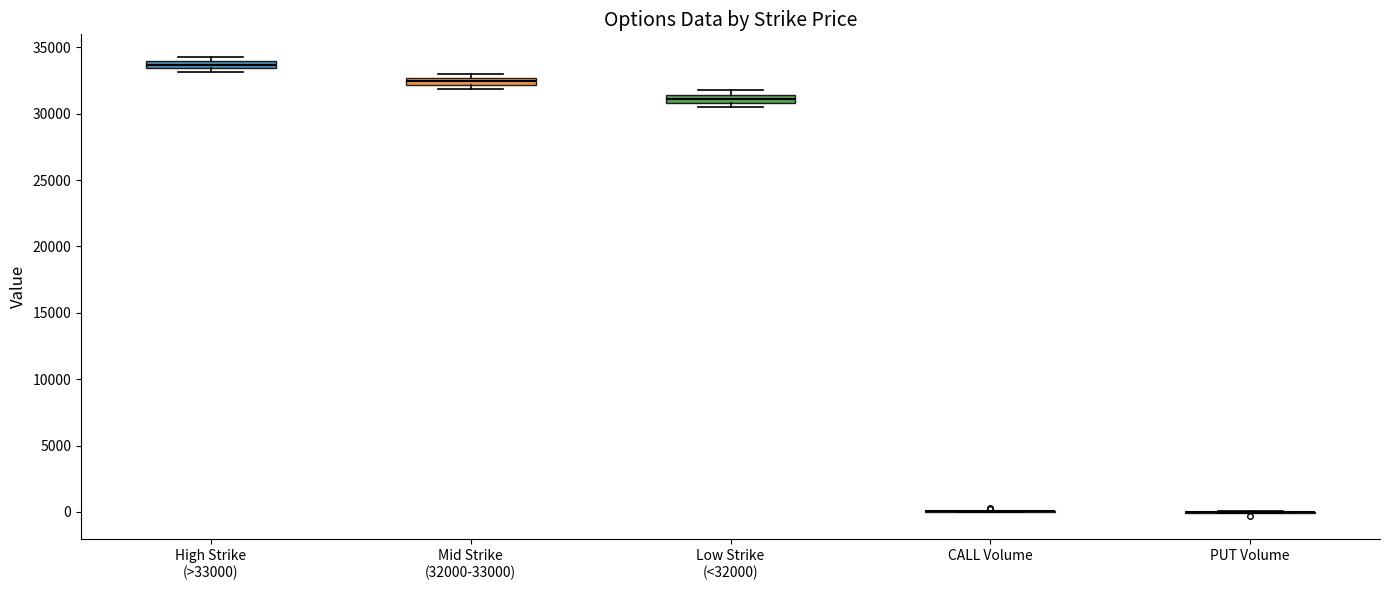

Where is the upper edge of the box for Mid Strike (32000-33000) on the y-axis? The values are not printed on the chart, so give them approximately, as read against the axis.

32500